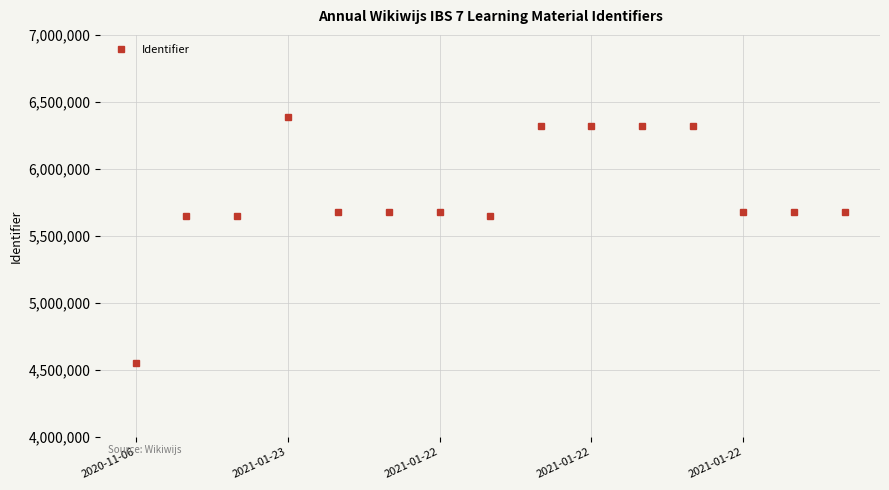

What is the sum of all values?

87234290